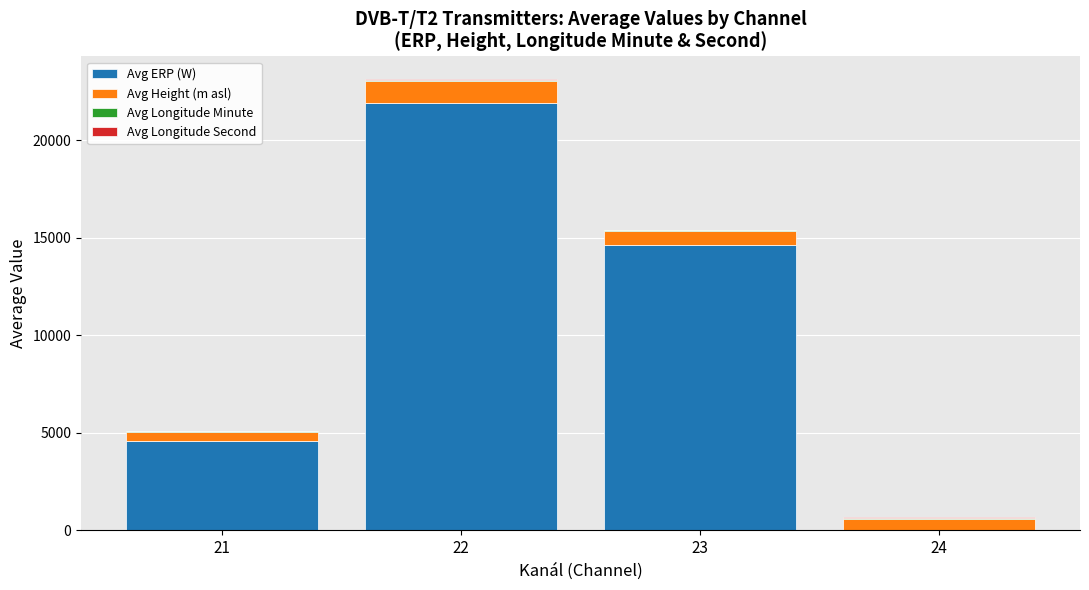

What is the highest value of the Avg ERP (W) series?

21897